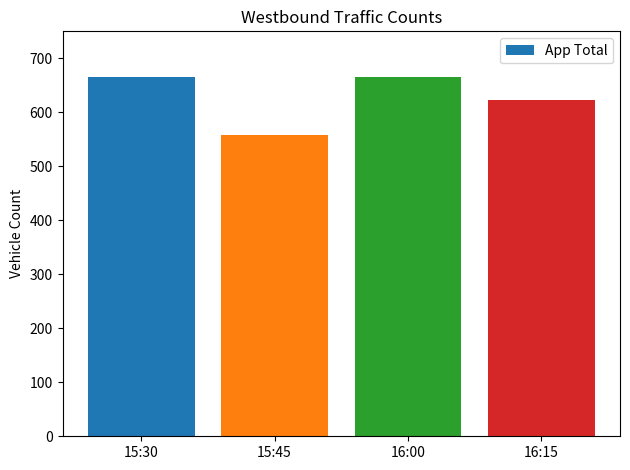

What value does the data have at 16:15?

623